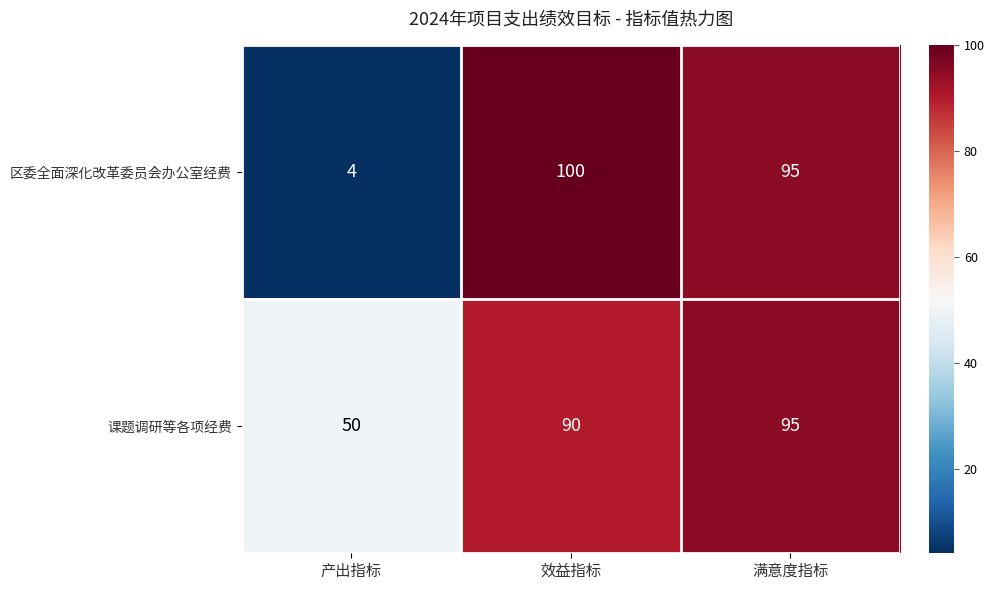

Rank the series by their maximum value, from highest to lowest.

区委全面深化改革委员会办公室经费, 课题调研等各项经费